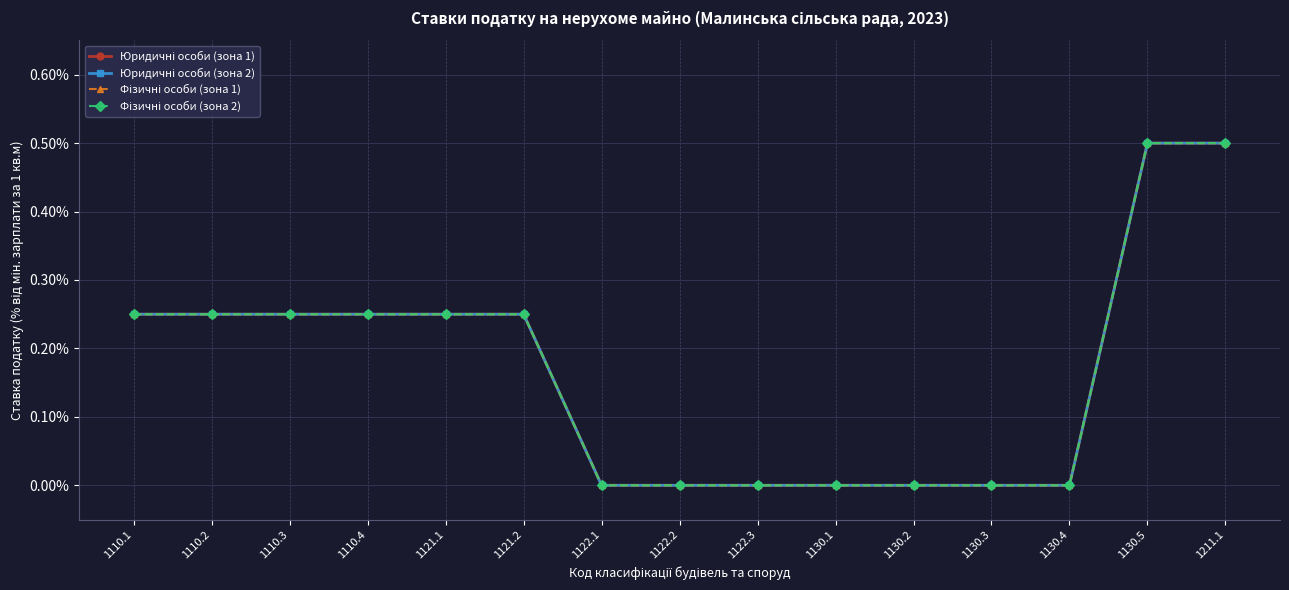

What is the average value of the Фізичні особи (зона 1) series?

0.2